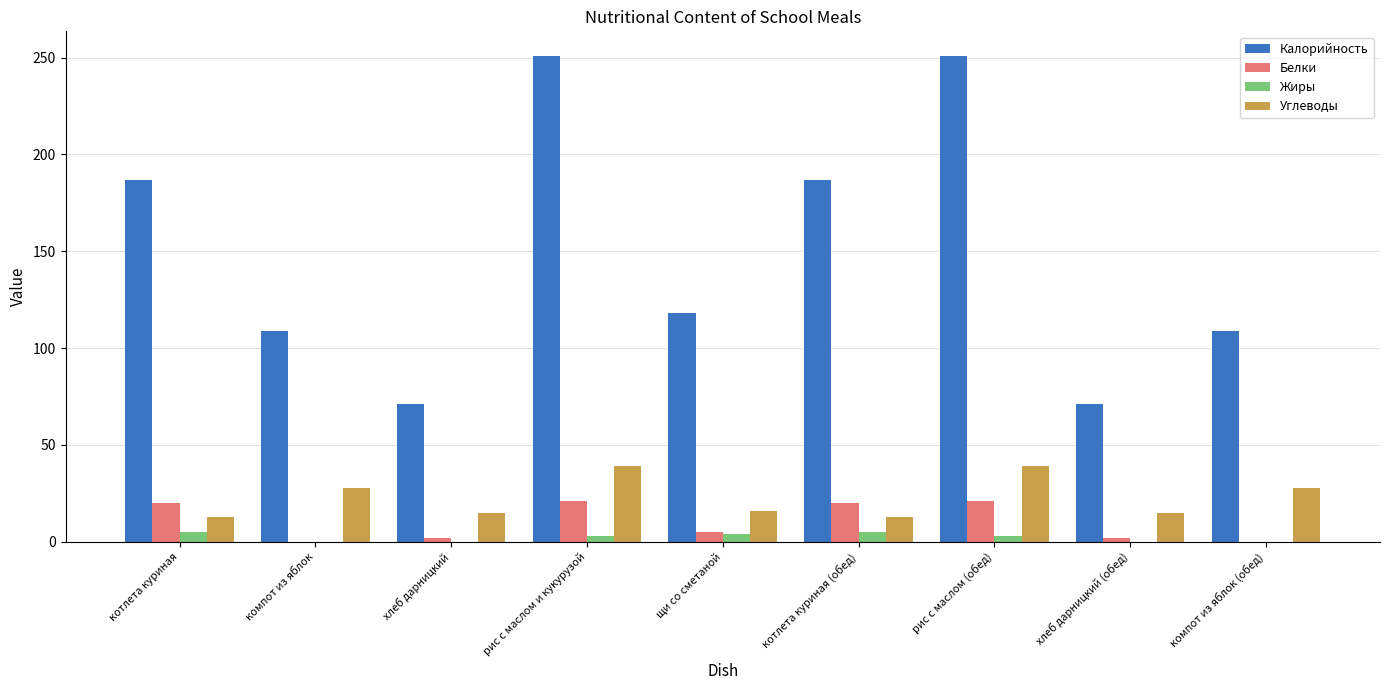

What are all the series names shown in the legend?

Калорийность, Белки, Жиры, Углеводы